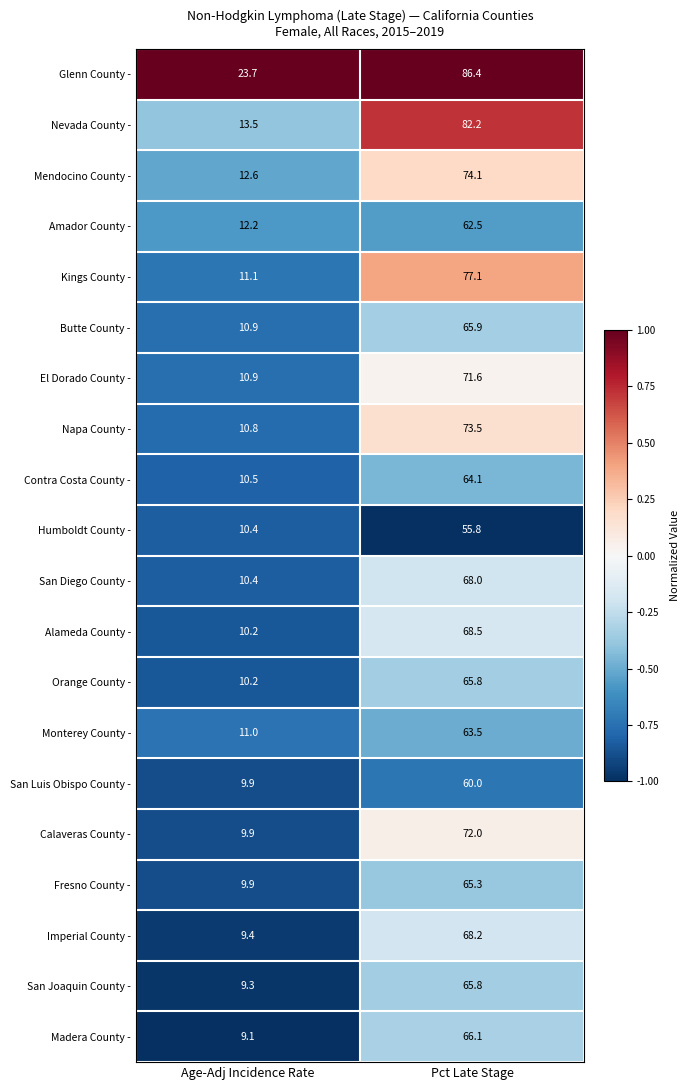

At which label is Butte County - closest to 38?

Age-Adj Incidence Rate